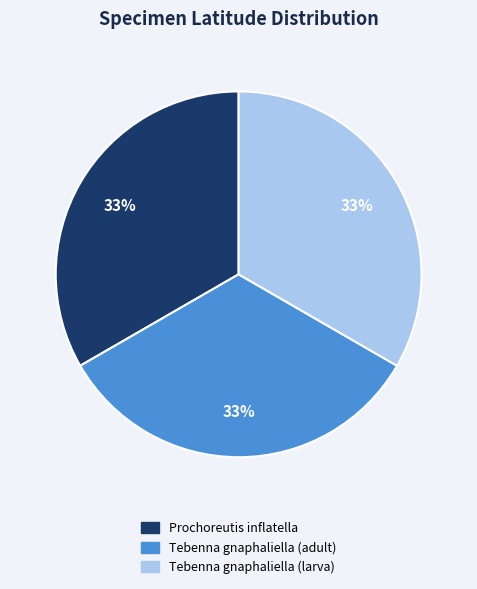

What is the ratio of the value at Tebenna gnaphaliella (larva) to the value at Prochoreutis inflatella?

1.0